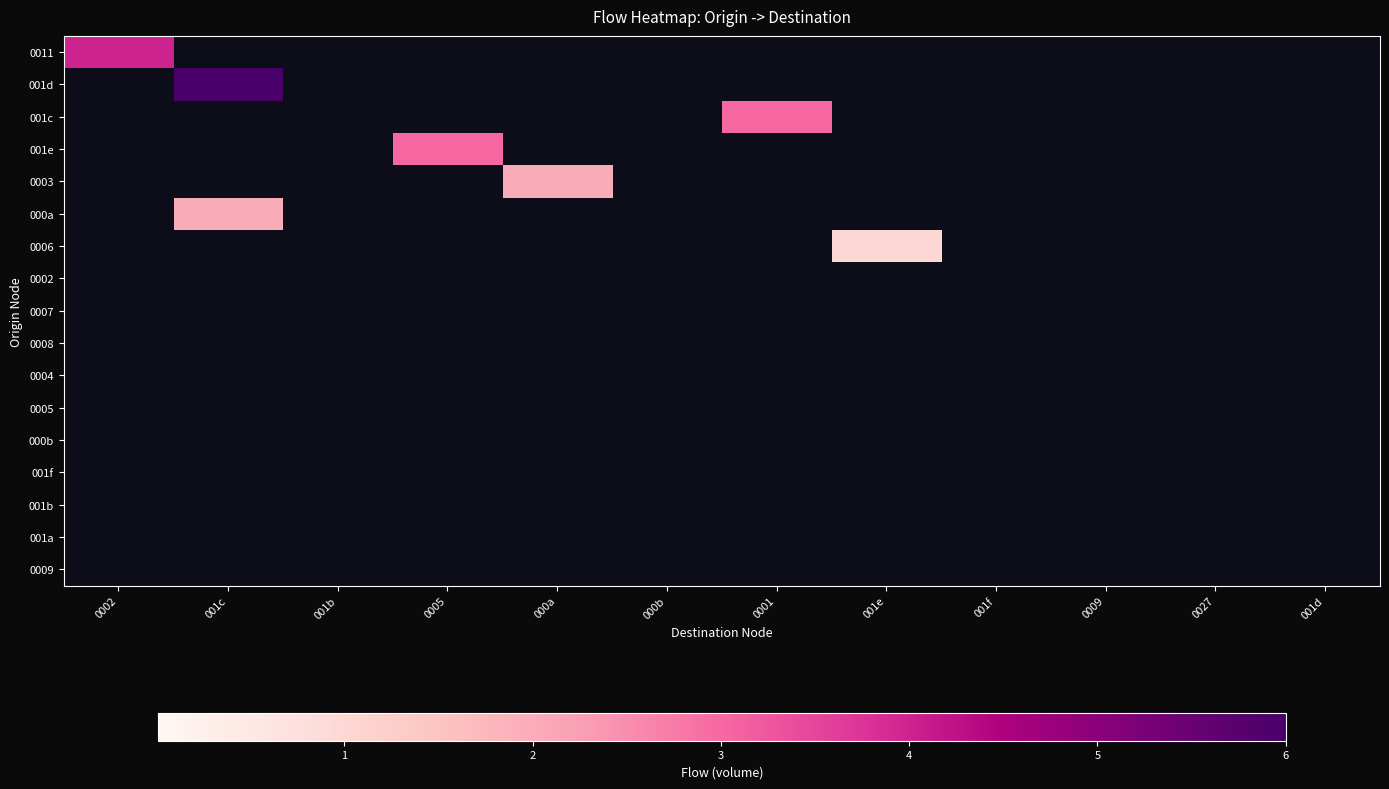

At which category is the sum across all series the highest?

001c